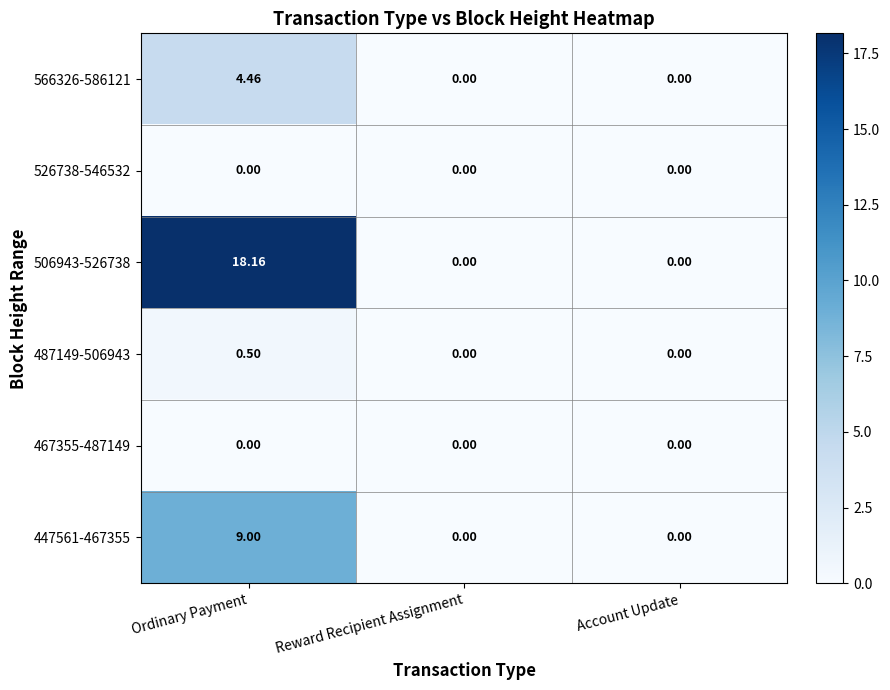

Is the value of 506943-526738 at Ordinary Payment greater than the value of 447561-467355 at Ordinary Payment?

Yes